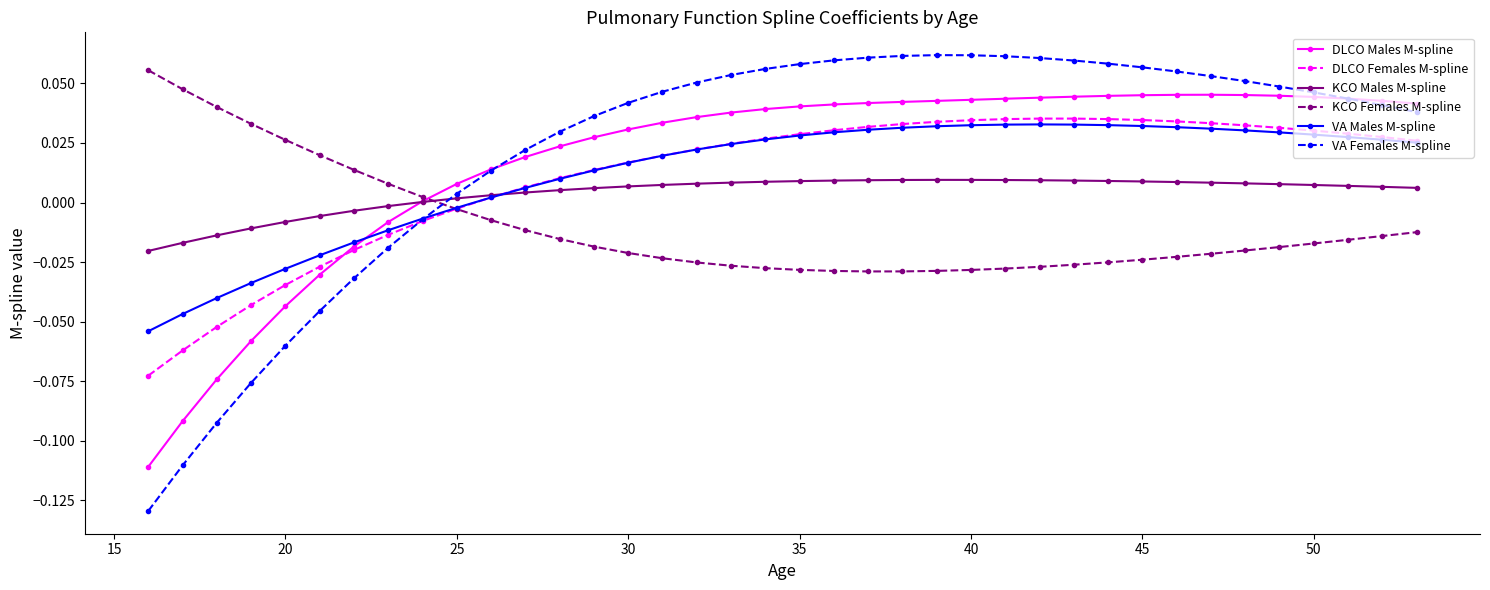

True or false: VA Females M-spline has more than 0 interior local peaks.

True